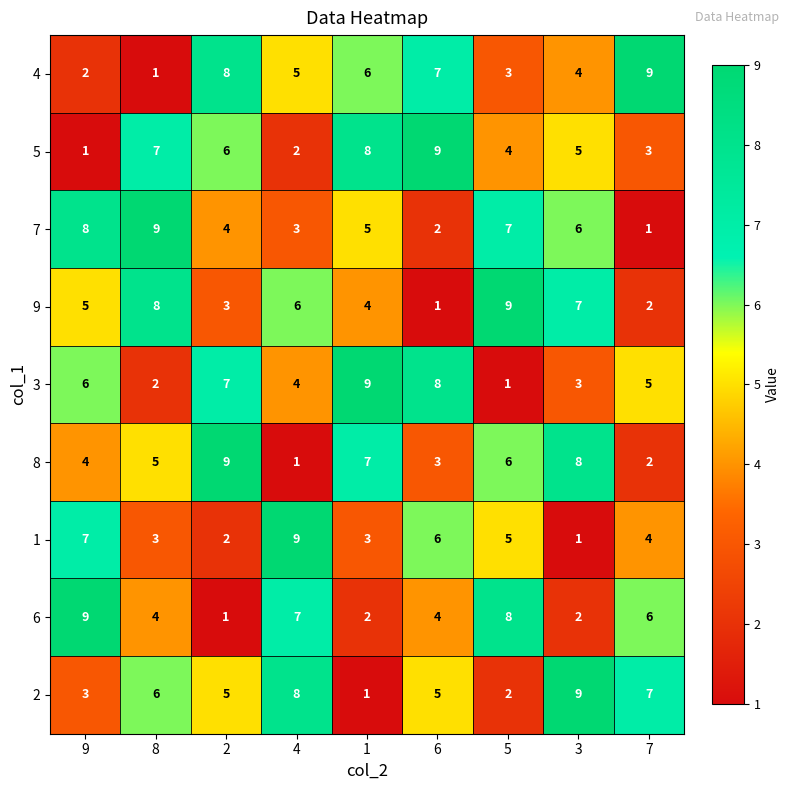

Which category has the lowest value in the 9 series?

6